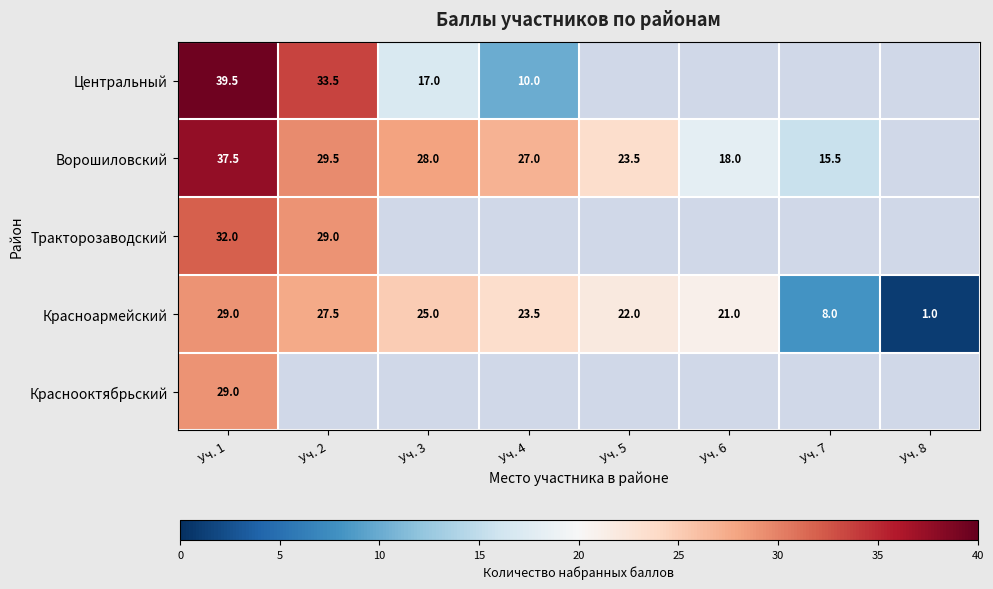

Count the number of categories in the chart.

8